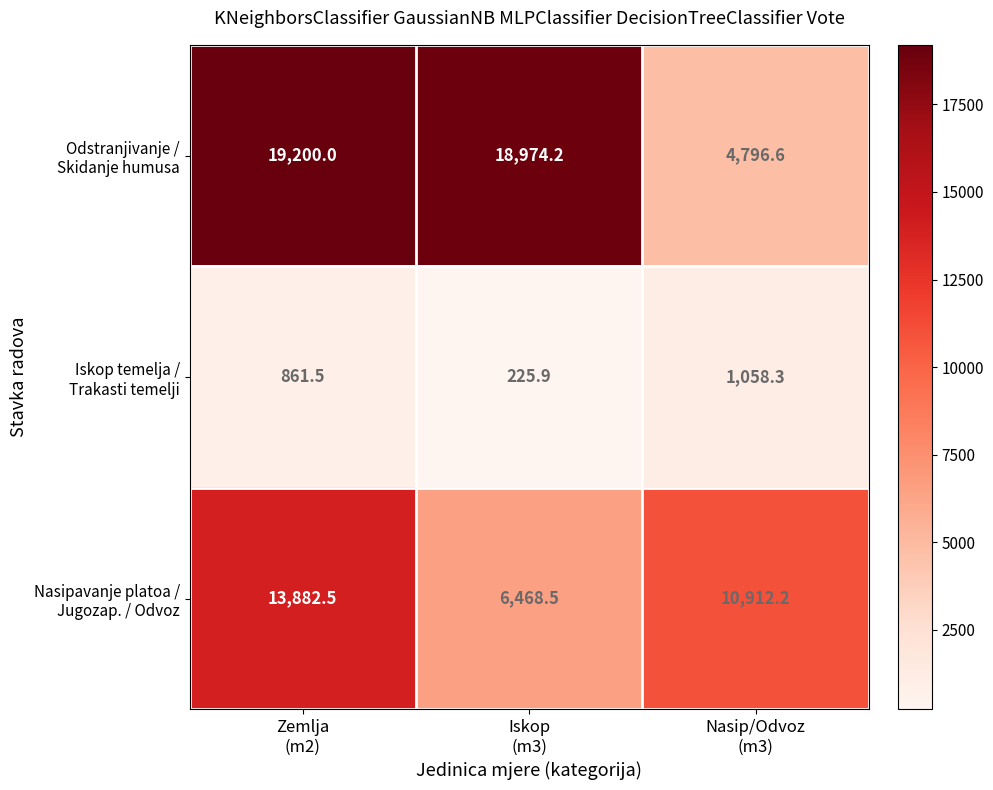

At how many categories does at least one series exceed 6566?

3